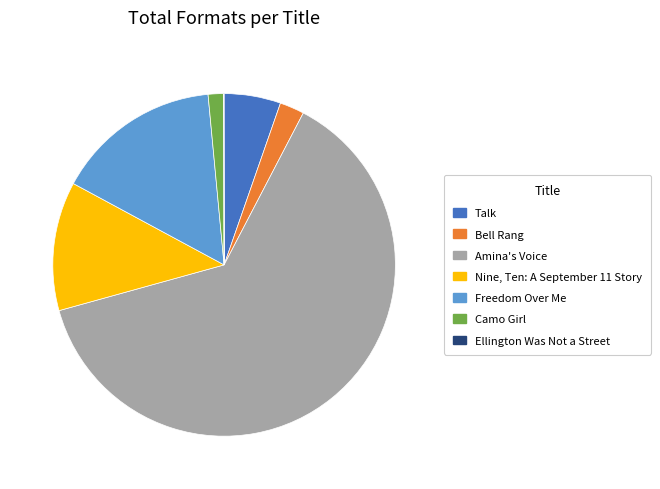

Approximately how many times larger is the value at Camo Girl compared to Bell Rang?

0.6